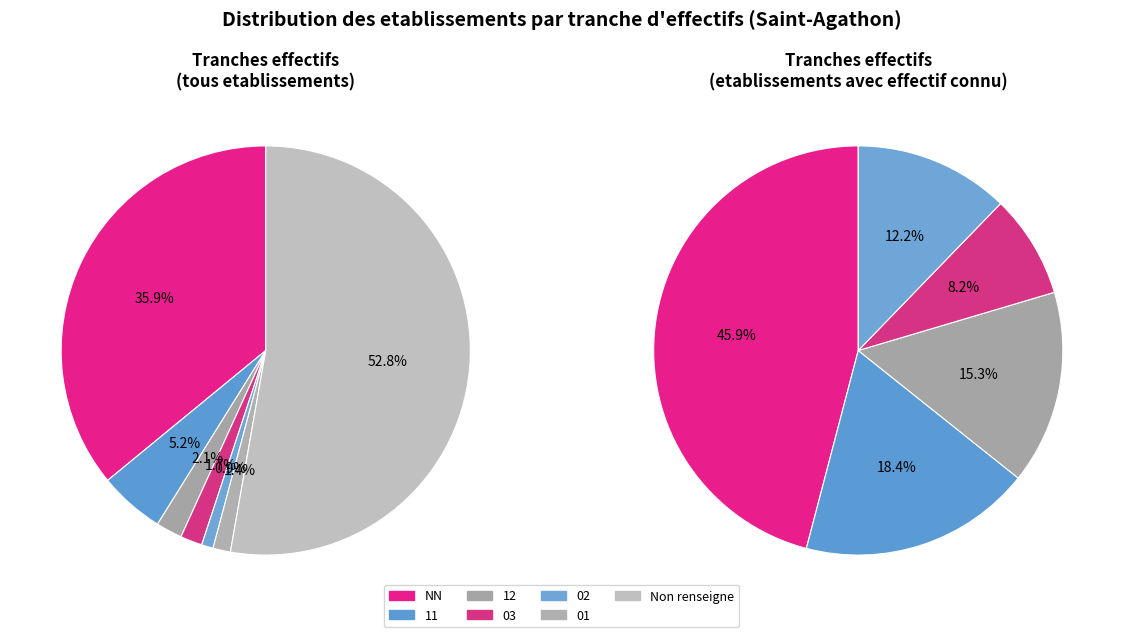

What percentage is the 12 slice, to the nearest percent?

2%